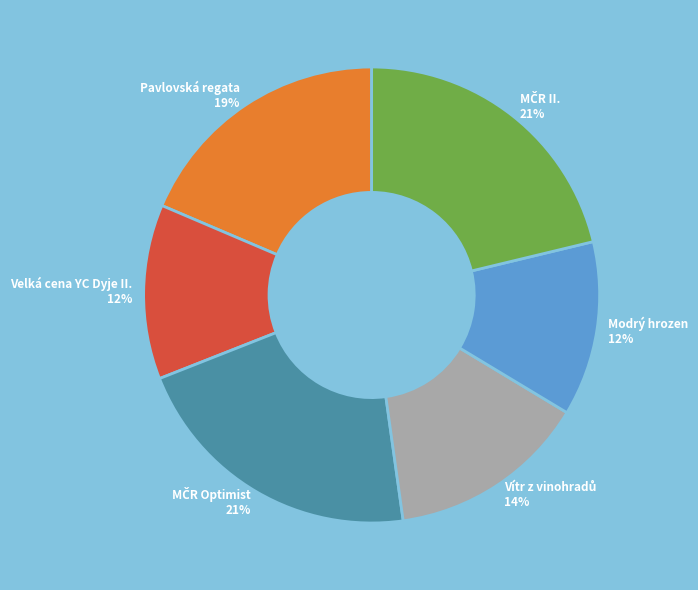

True or false: Pavlovská regata 19% accounts for 19% of the total.

True